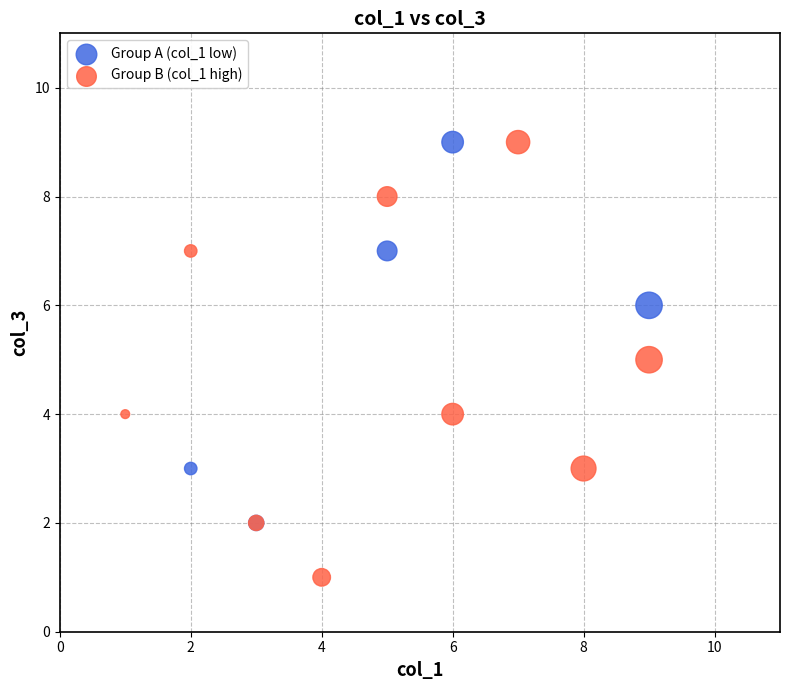

Which series contains the lowest Y value?

Group B (col_1 high)